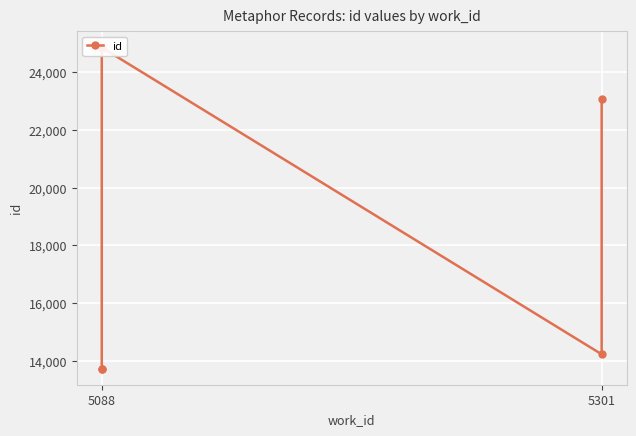

Is this an area chart (filled region under the line)?

No